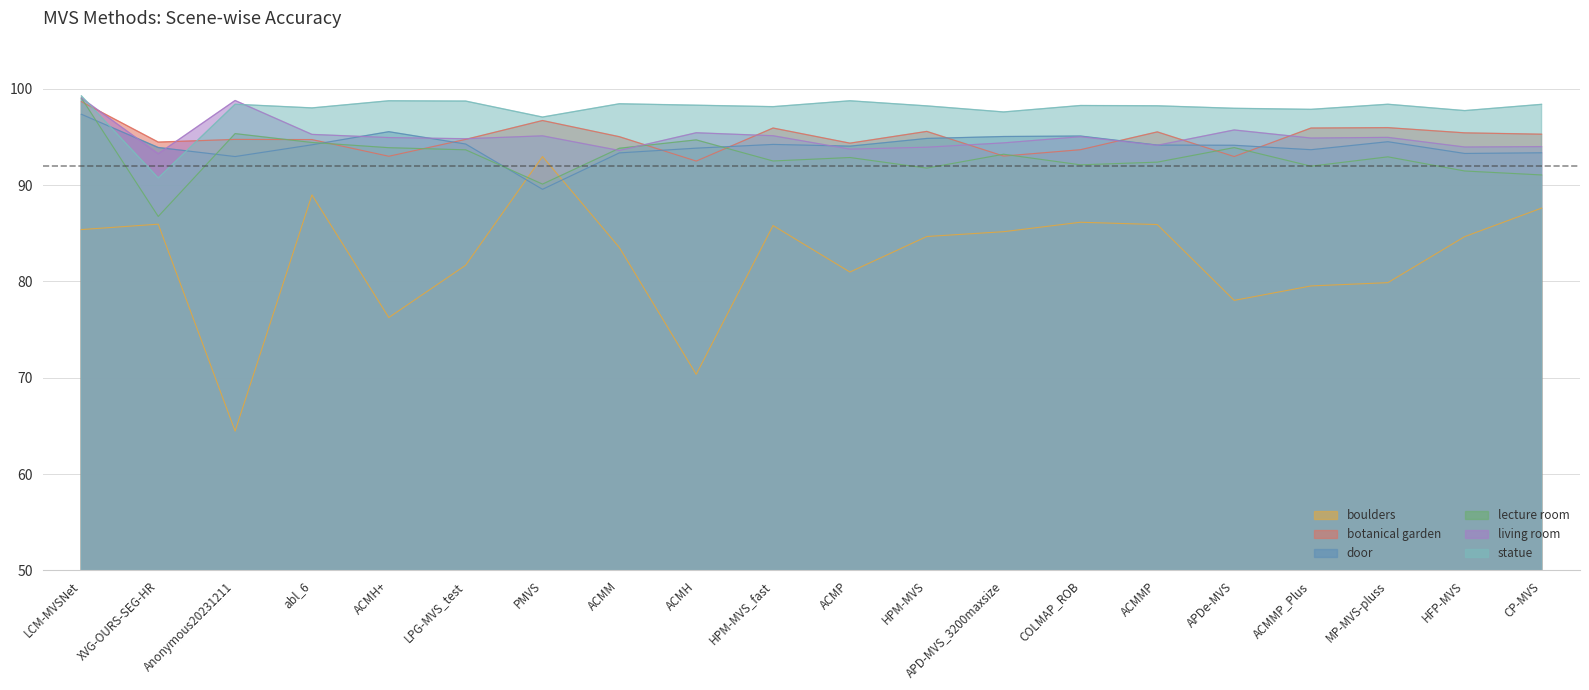

In lecture room, how many points are lower than both neighbors (excluding endpoints)?

6